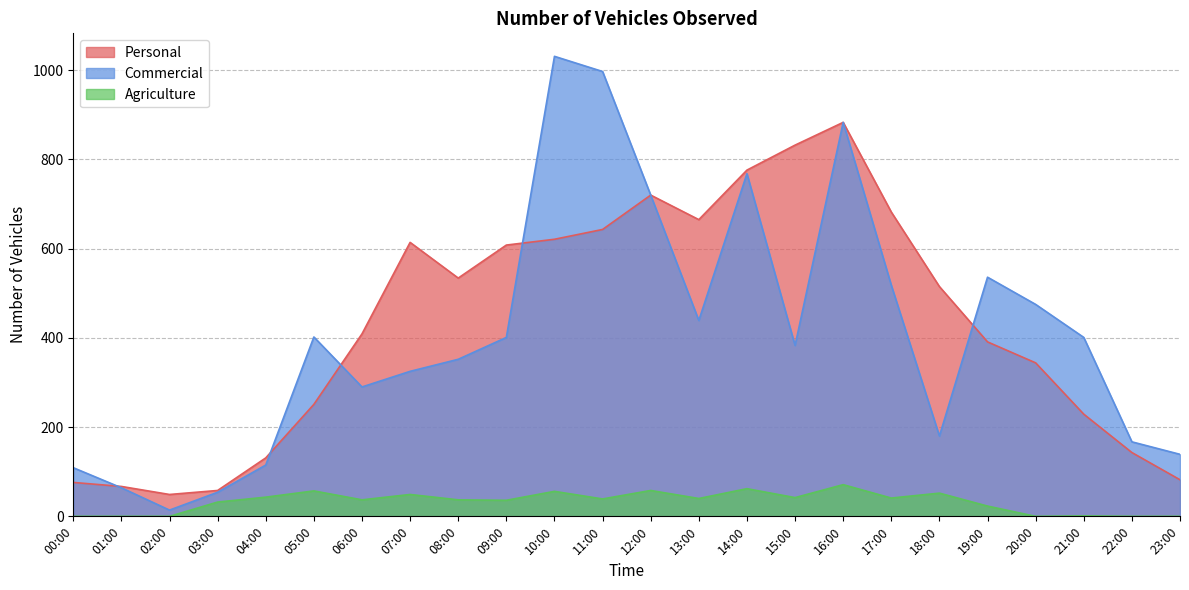

What are all the series names shown in the legend?

Personal, Commercial, Agriculture